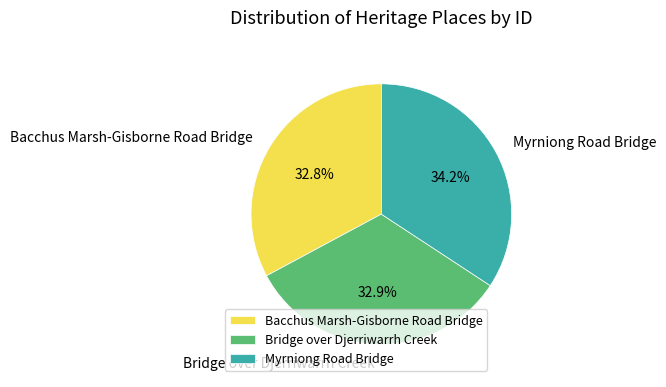

How many slices are in this pie chart?

3